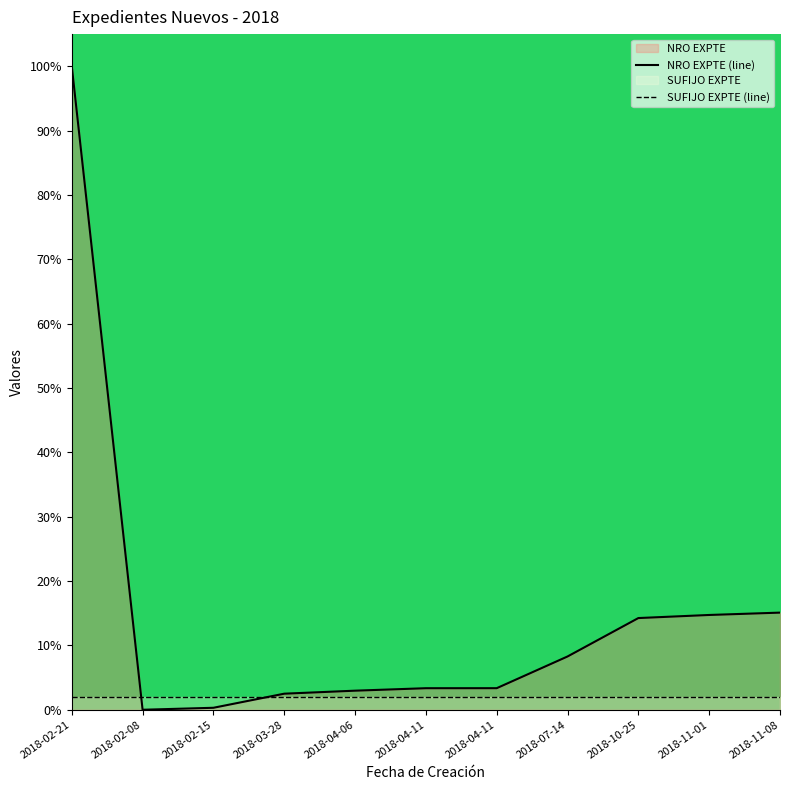

Is it true that the value at 2018-04-11 is 3.3?

True